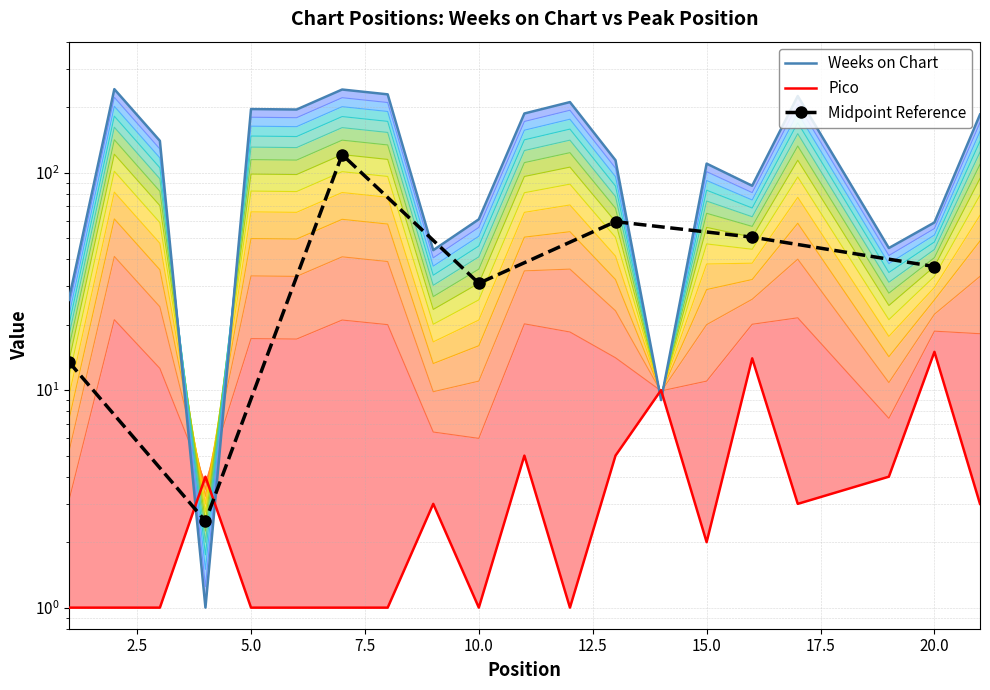

Is the value of Pico at 19 greater than the value of Weeks on Chart at 1?

No